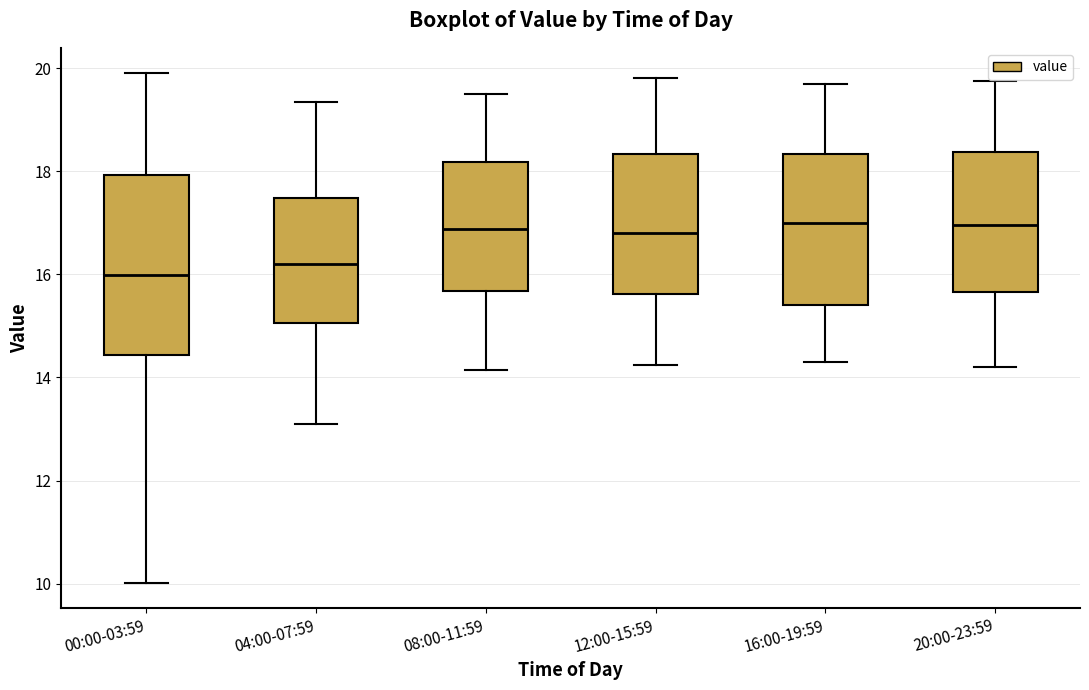

Where does the median line of the box for 12:00-15:59 sit on the y-axis? The values are not printed on the chart, so give them approximately, as read against the axis.

16.8